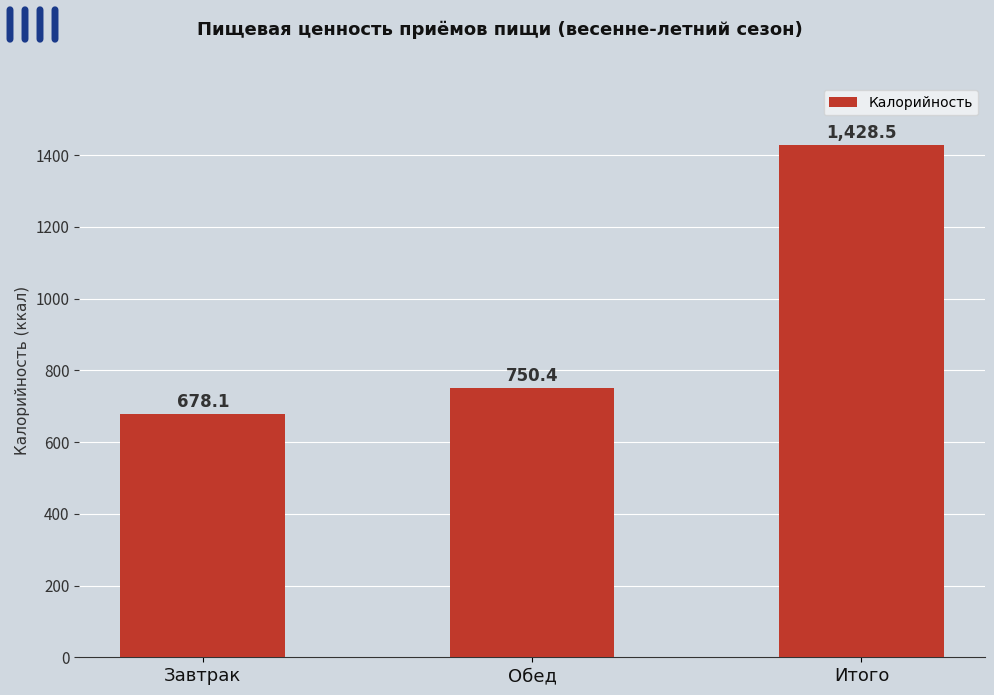

How many values are below 750?

1